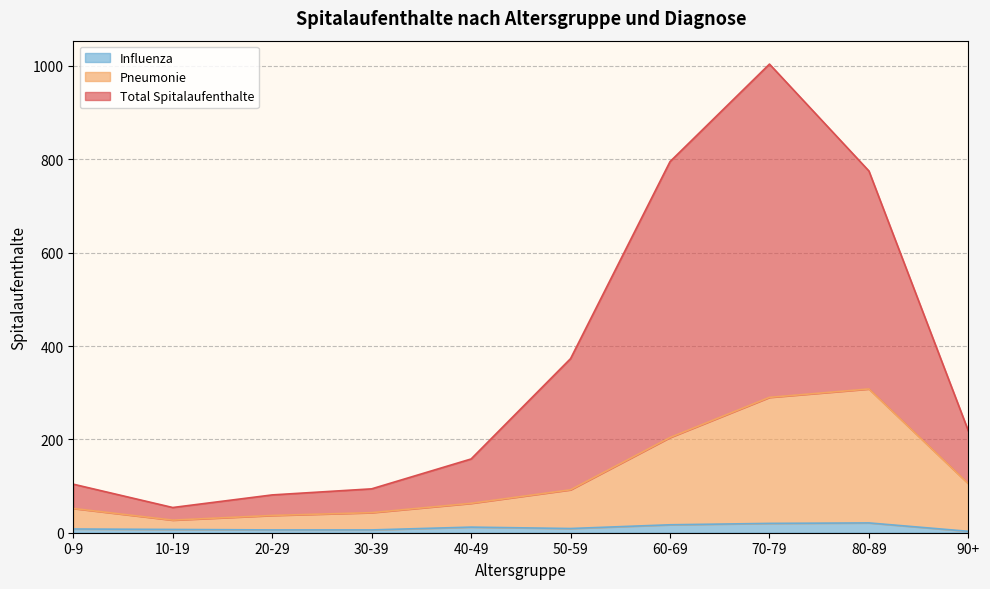

What is the difference between the highest and lowest values at 30-39?

88